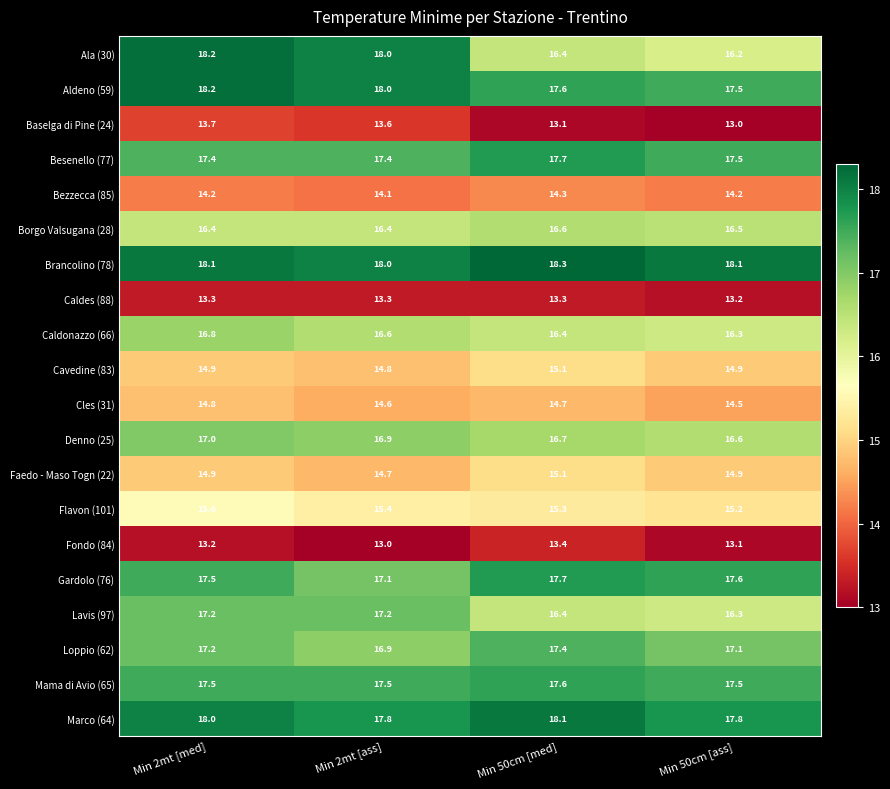

Which series has the widest spread of values?

Ala (30)